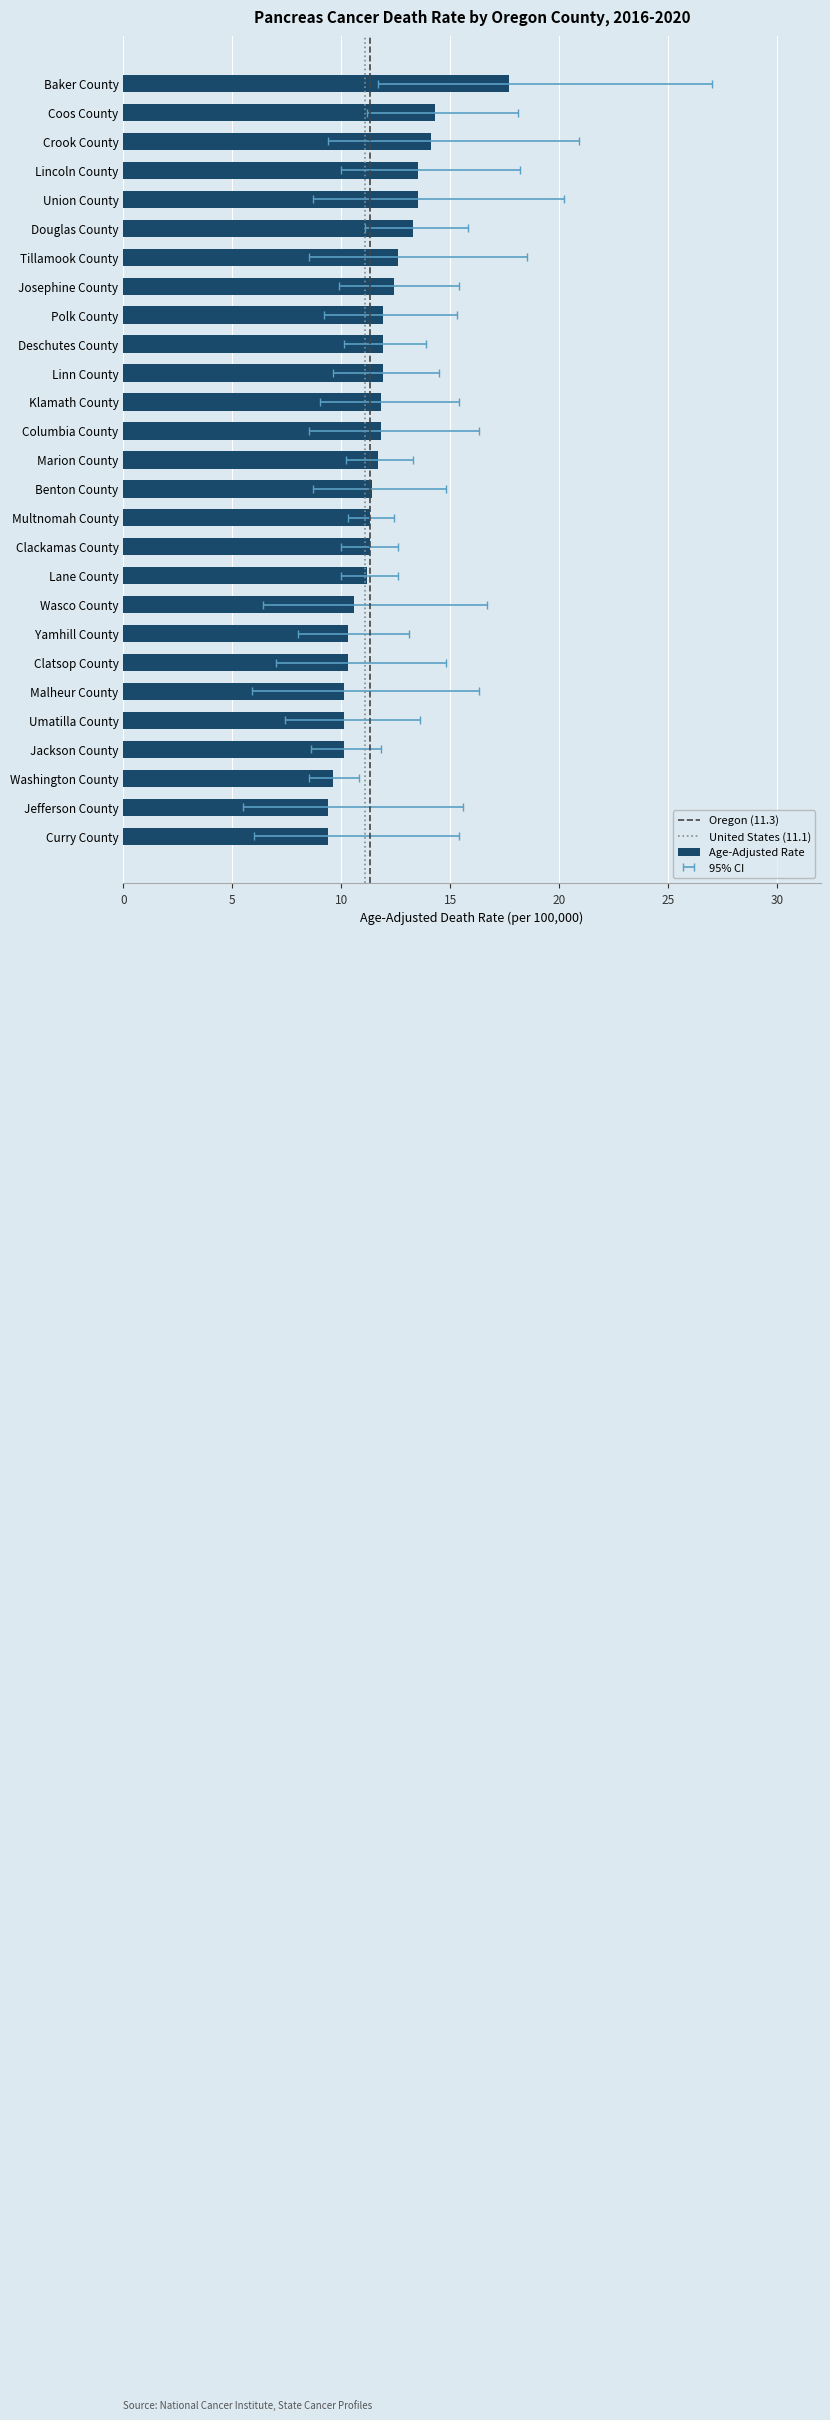

At which label is Age-Adjusted Rate closest to 13?

Douglas County